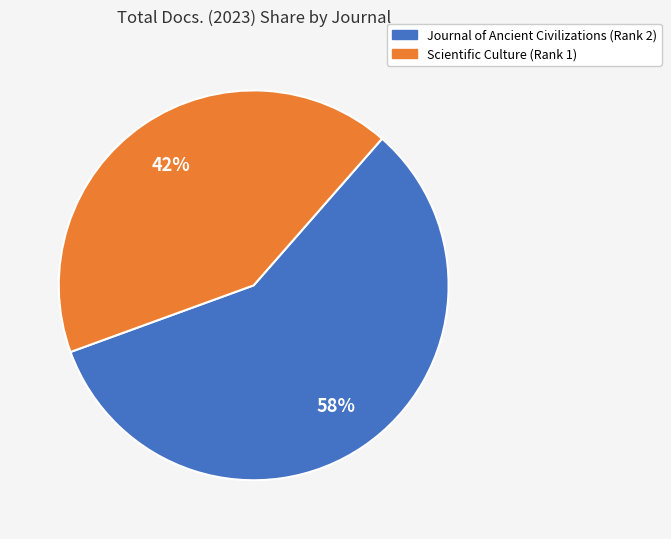

What is the ratio of the value at Journal of Ancient Civilizations (Rank 2) to the value at Scientific Culture (Rank 1)?

1.4